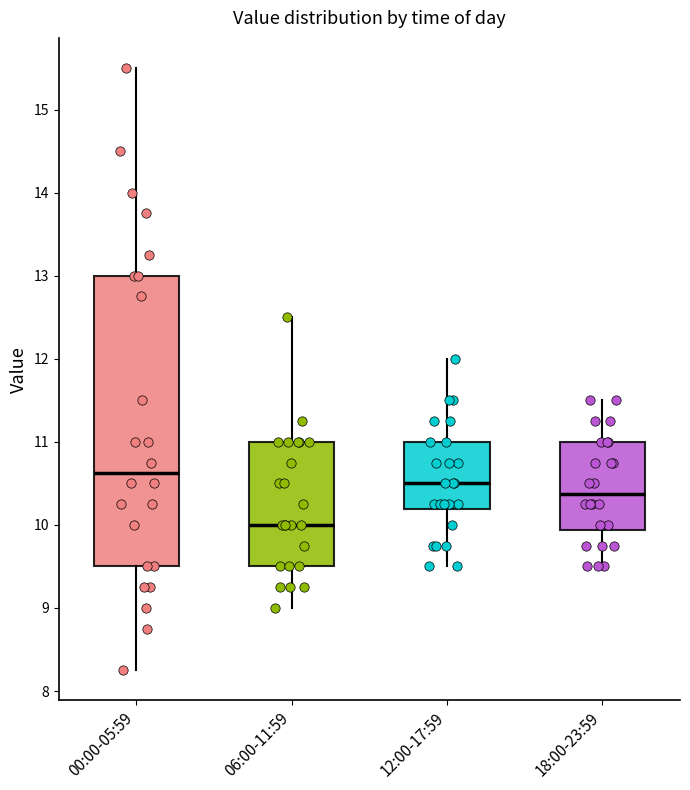

Reading left to right, transcribe this box plot: for each box, give where its median line is, the range the box spans, and where its two whiskers end, as read against the y-axis. The values are not printed on the chart, so give them approximately, as read against the axis.

00:00-05:59: median 10.6, box 9.5 to 13.0, whiskers 8.3 to 15.5
06:00-11:59: median 10.0, box 9.5 to 11.0, whiskers 9.0 to 12.5
12:00-17:59: median 10.5, box 10.2 to 11.0, whiskers 9.5 to 12.0
18:00-23:59: median 10.4, box 9.9 to 11.0, whiskers 9.5 to 11.5